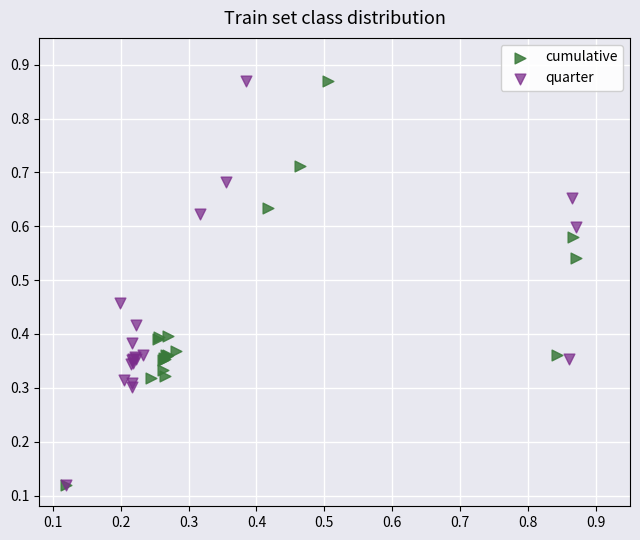

What are all the series names shown in the legend?

cumulative, quarter